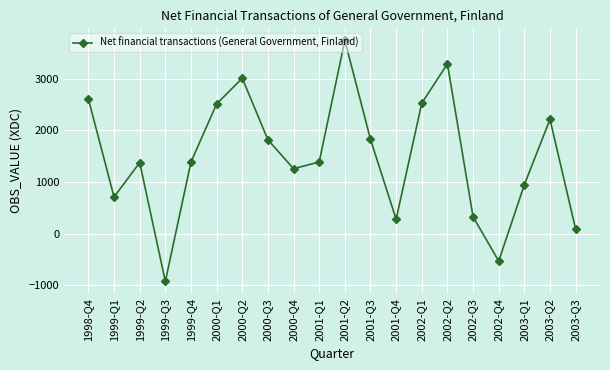

At which category does the chart reach its peak across all series?

2001-Q2